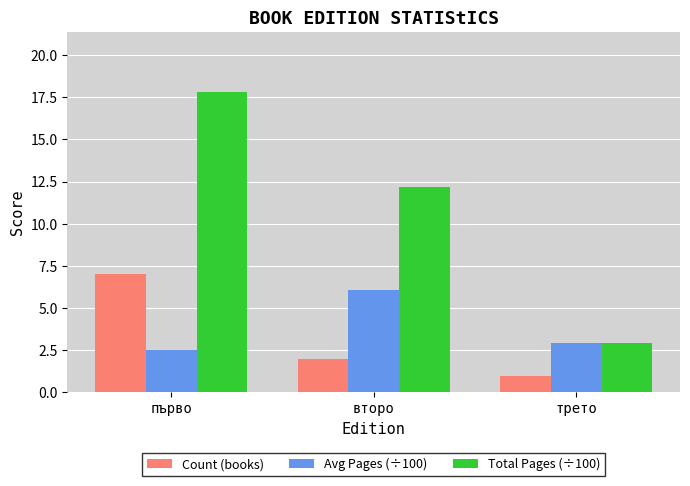

Is it true that Count (books) equals 1.0 at трето?

True